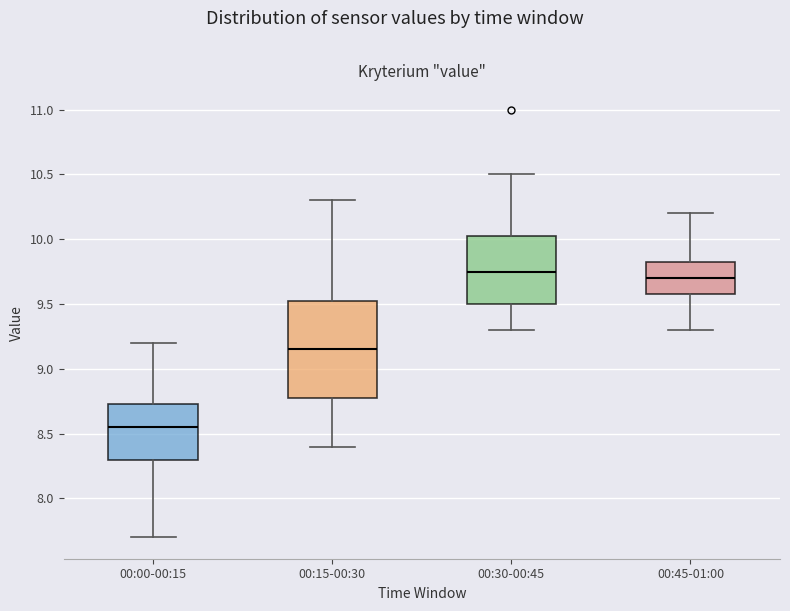

Comparing the boxes themselves (not the whiskers), which one is the tallest?

00:15-00:30